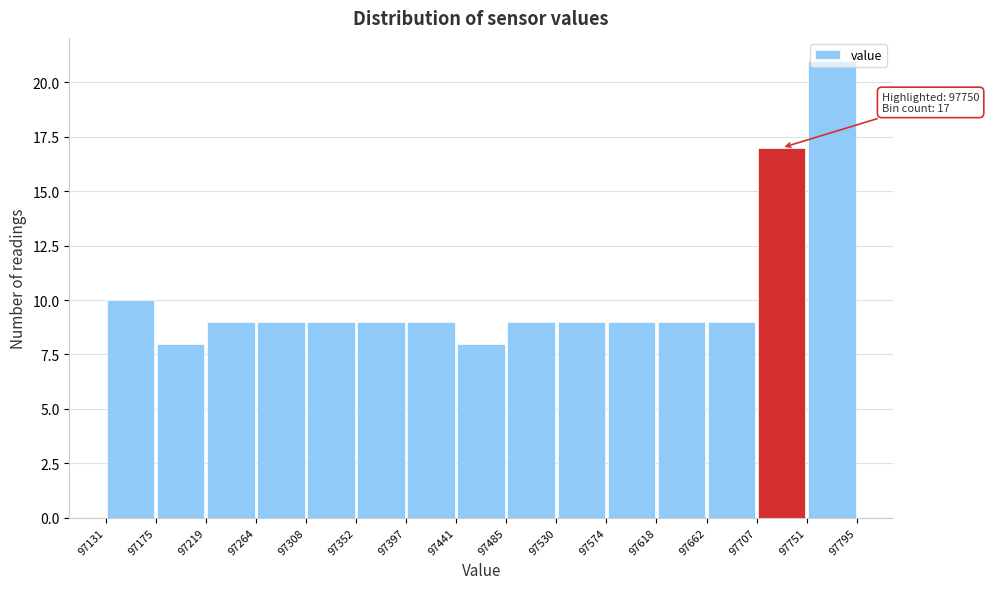

Which range on the x-axis has the tallest bar?

97751 to 97795